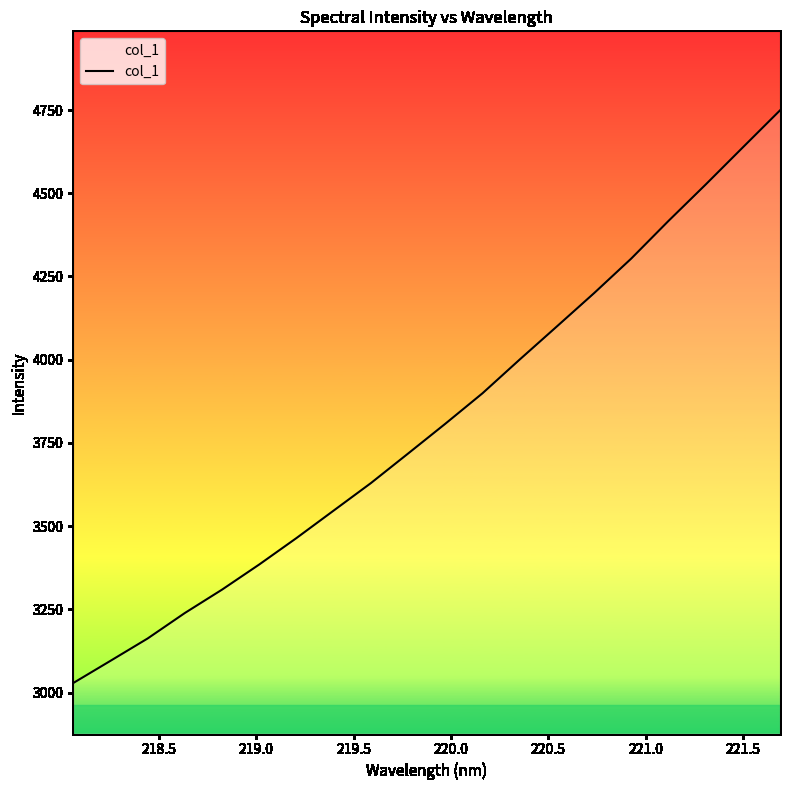

What is the minimum value shown in the chart?

3028.4